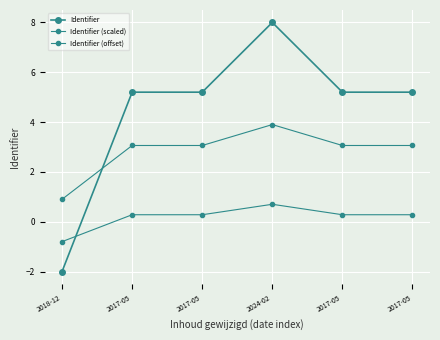

Is this an area chart (filled region under the line)?

No